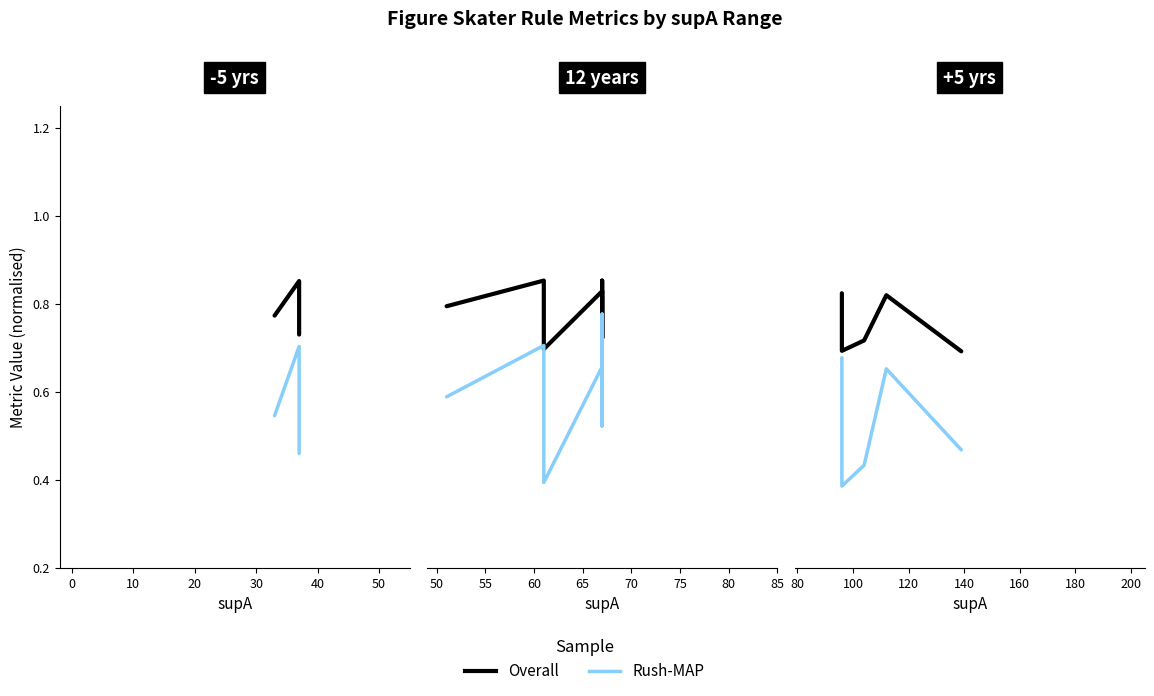

True or false: Overall and Rush-MAP cross at least once.

False